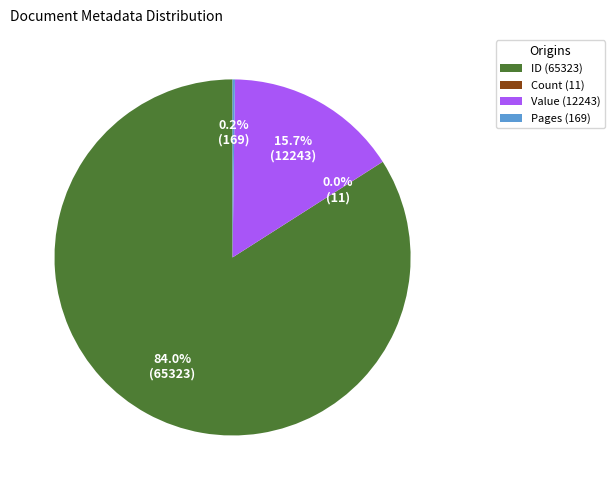

Is there a majority slice in this chart?

Yes